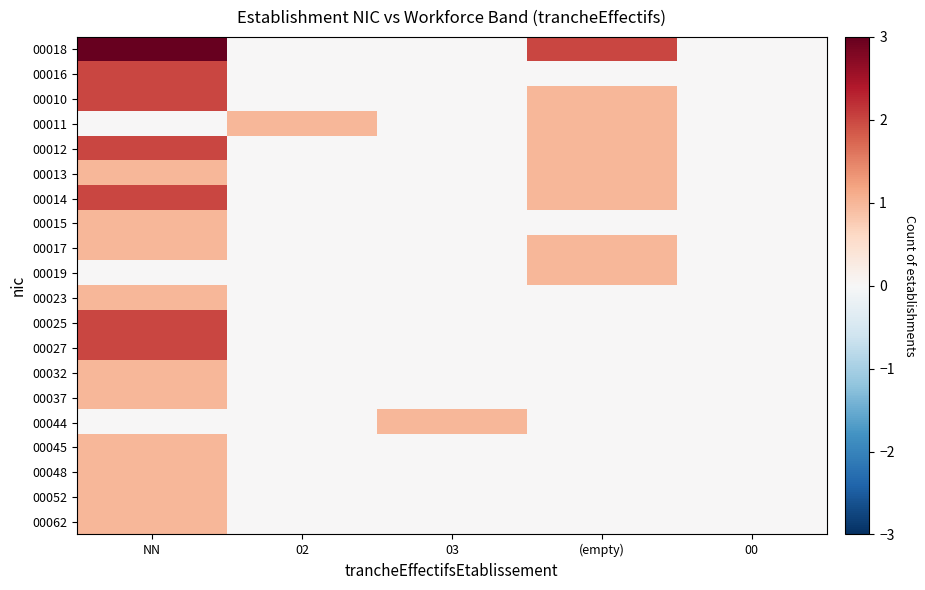

Reading left to right, extract all data points from this chart.

00018: NN=3	02=0	03=0	(empty)=2	00=0
00016: NN=2	02=0	03=0	(empty)=0	00=0
00010: NN=2	02=0	03=0	(empty)=1	00=0
00011: NN=0	02=1	03=0	(empty)=1	00=0
00012: NN=2	02=0	03=0	(empty)=1	00=0
00013: NN=1	02=0	03=0	(empty)=1	00=0
00014: NN=2	02=0	03=0	(empty)=1	00=0
00015: NN=1	02=0	03=0	(empty)=0	00=0
00017: NN=1	02=0	03=0	(empty)=1	00=0
00019: NN=0	02=0	03=0	(empty)=1	00=0
00023: NN=1	02=0	03=0	(empty)=0	00=0
00025: NN=2	02=0	03=0	(empty)=0	00=0
00027: NN=2	02=0	03=0	(empty)=0	00=0
00032: NN=1	02=0	03=0	(empty)=0	00=0
00037: NN=1	02=0	03=0	(empty)=0	00=0
00044: NN=0	02=0	03=1	(empty)=0	00=0
00045: NN=1	02=0	03=0	(empty)=0	00=0
00048: NN=1	02=0	03=0	(empty)=0	00=0
00052: NN=1	02=0	03=0	(empty)=0	00=0
00062: NN=1	02=0	03=0	(empty)=0	00=0